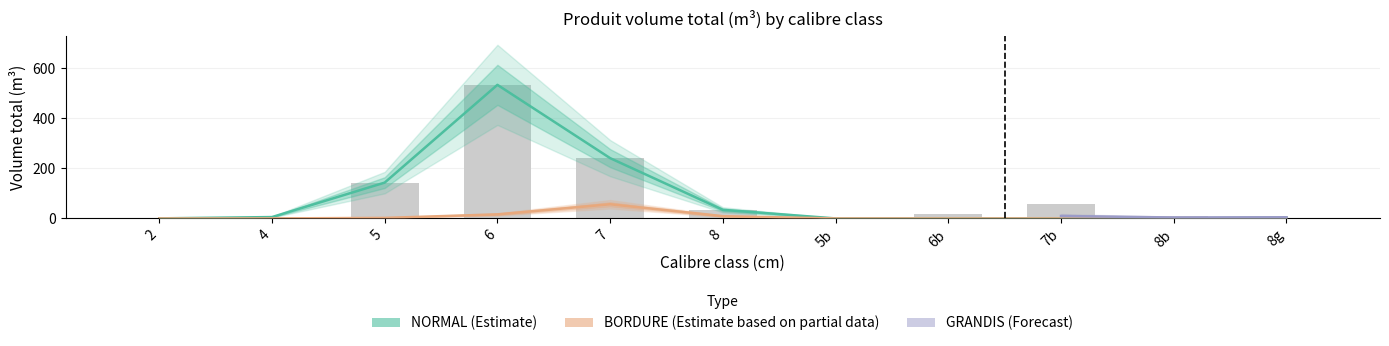

What is the sum of all values?

1043.6